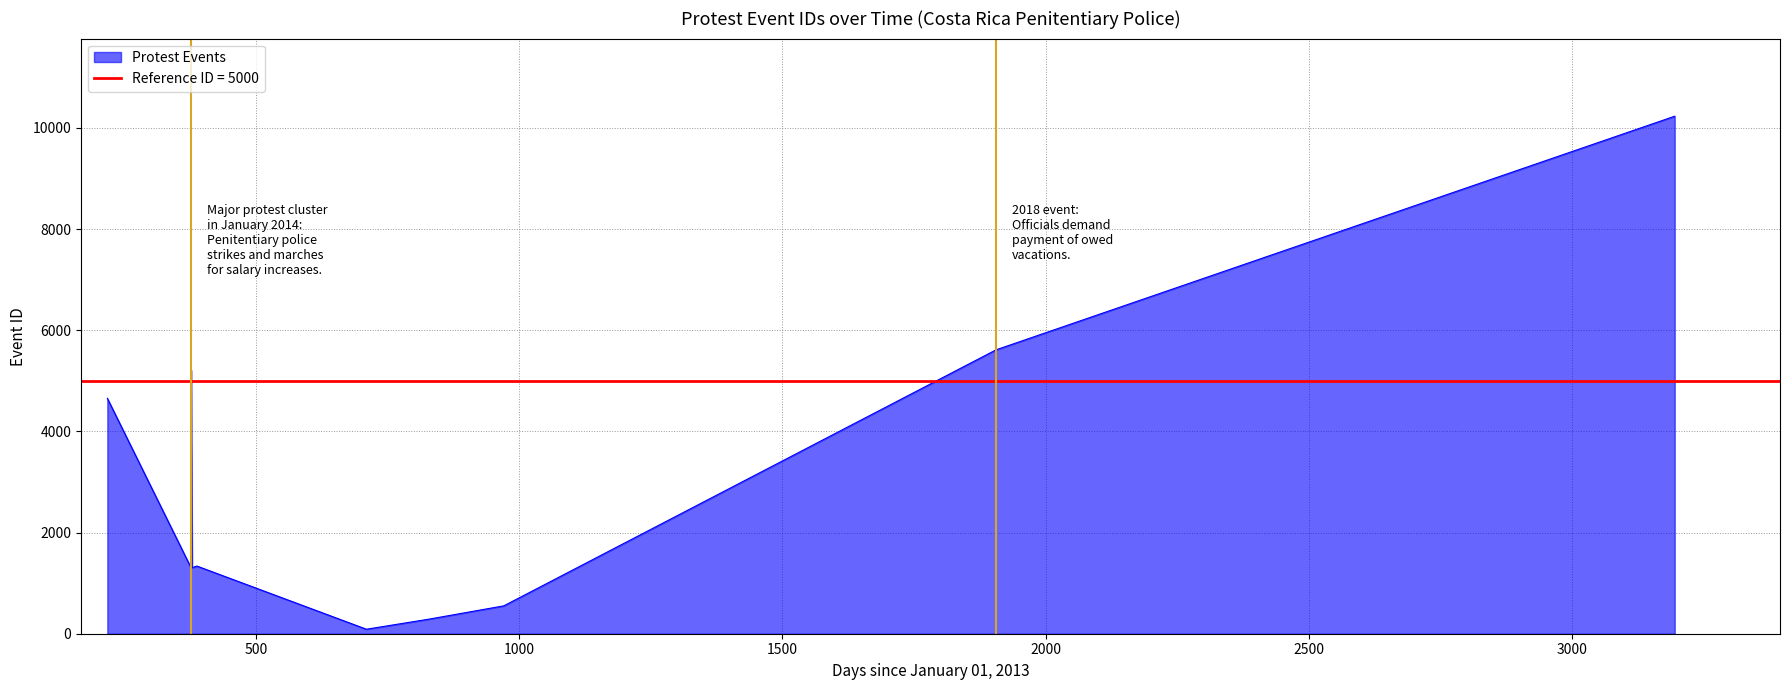

List the labels in order of value, largest first.

14, 13, 9, 8, 0, 7, 6, 5, 4, 3, 2, 1, 11, 10, 12